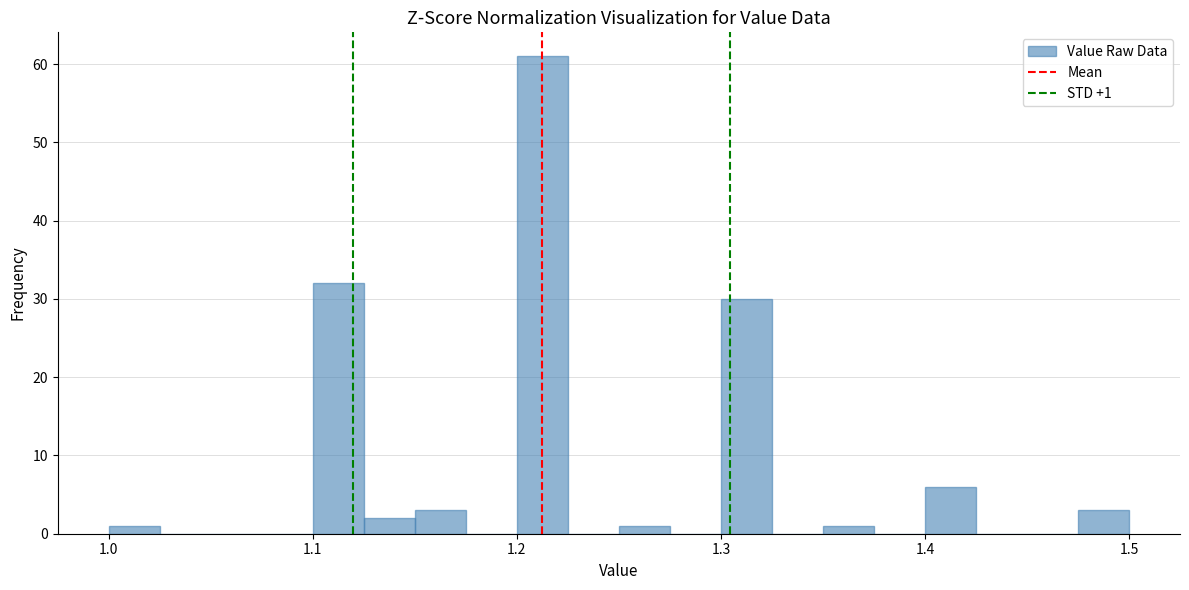

Around what value on the x-axis is the tallest bar? Give the approximate position of its centre, as read against the axis.

1.21